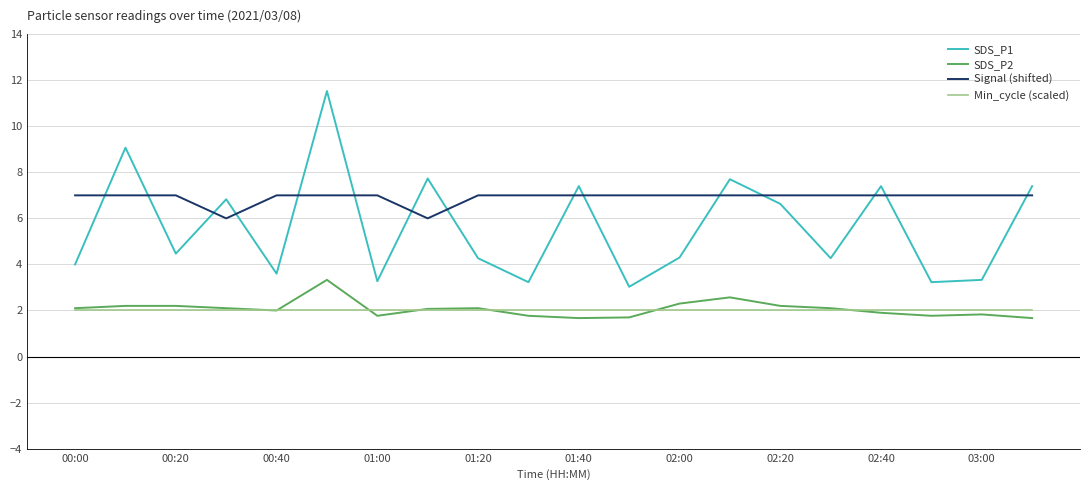

Which series has the largest total across all categories?

Signal (shifted)